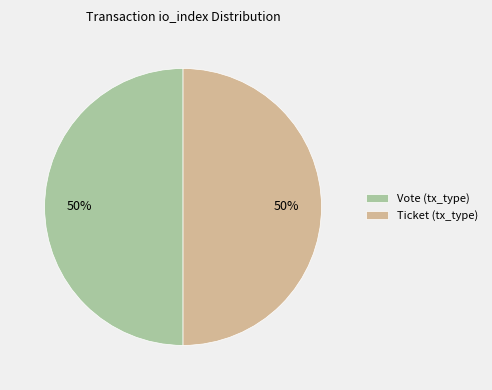

To the nearest percent, what is the average slice percentage?

50%